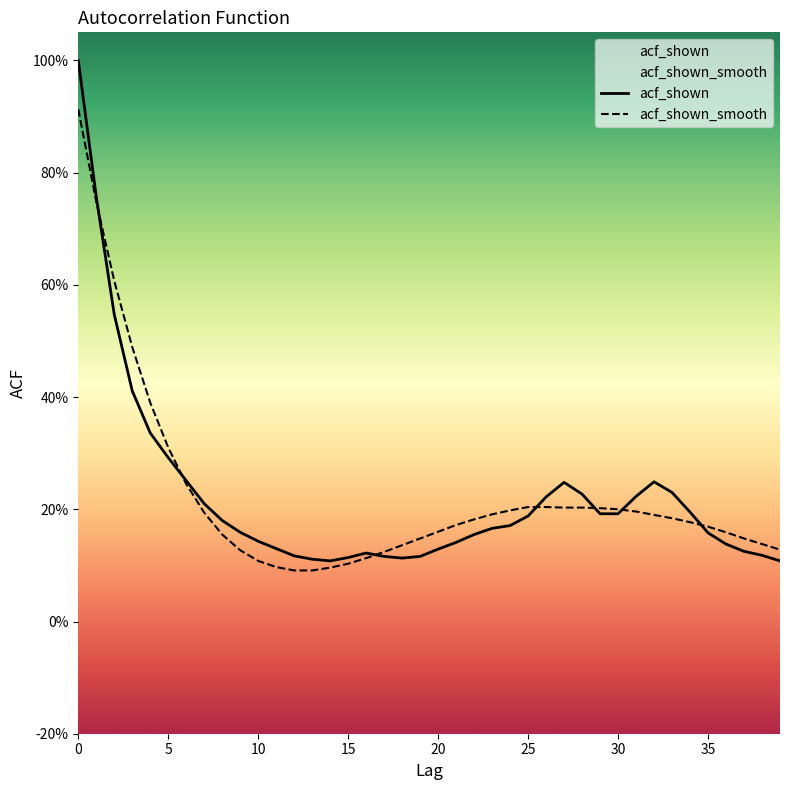

Which category has the lowest value across all series?

12